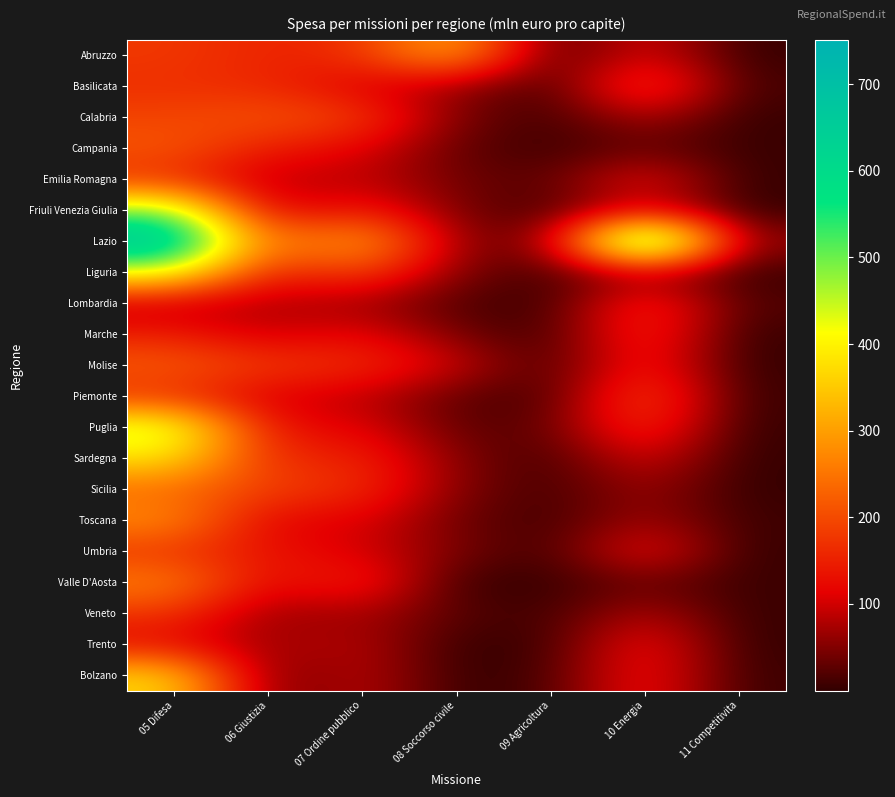

What is the total value across all series at 07 Ordine pubblico?

2888.5